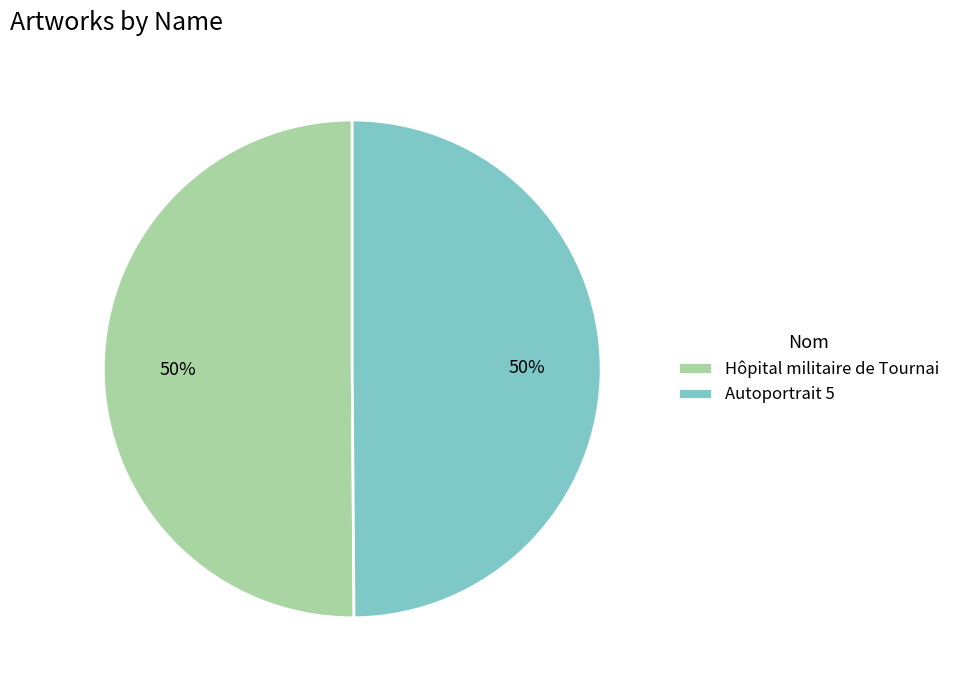

To the nearest percent, what is the average slice percentage?

50%